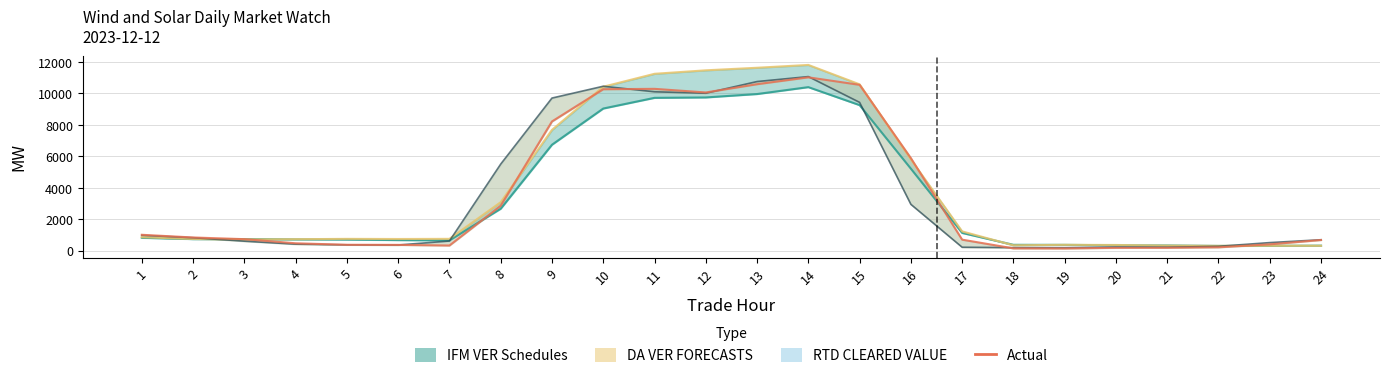

At which label does the data first exceed 731?

1